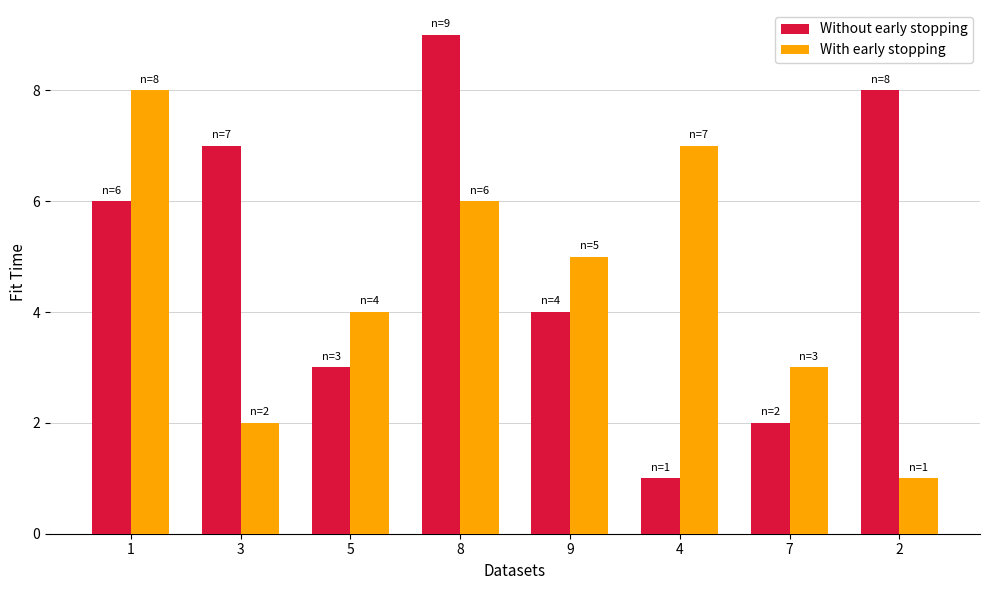

True or false: With early stopping has a value of 8 at 1.

True